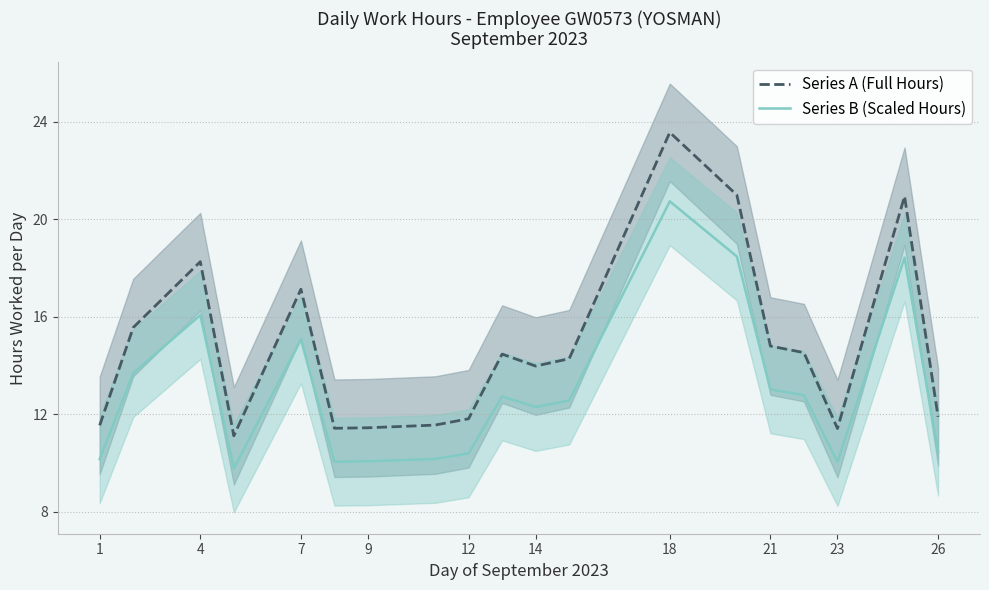

What is the difference between the maximum and minimum values in the Series B (Scaled Hours) series?

10.9